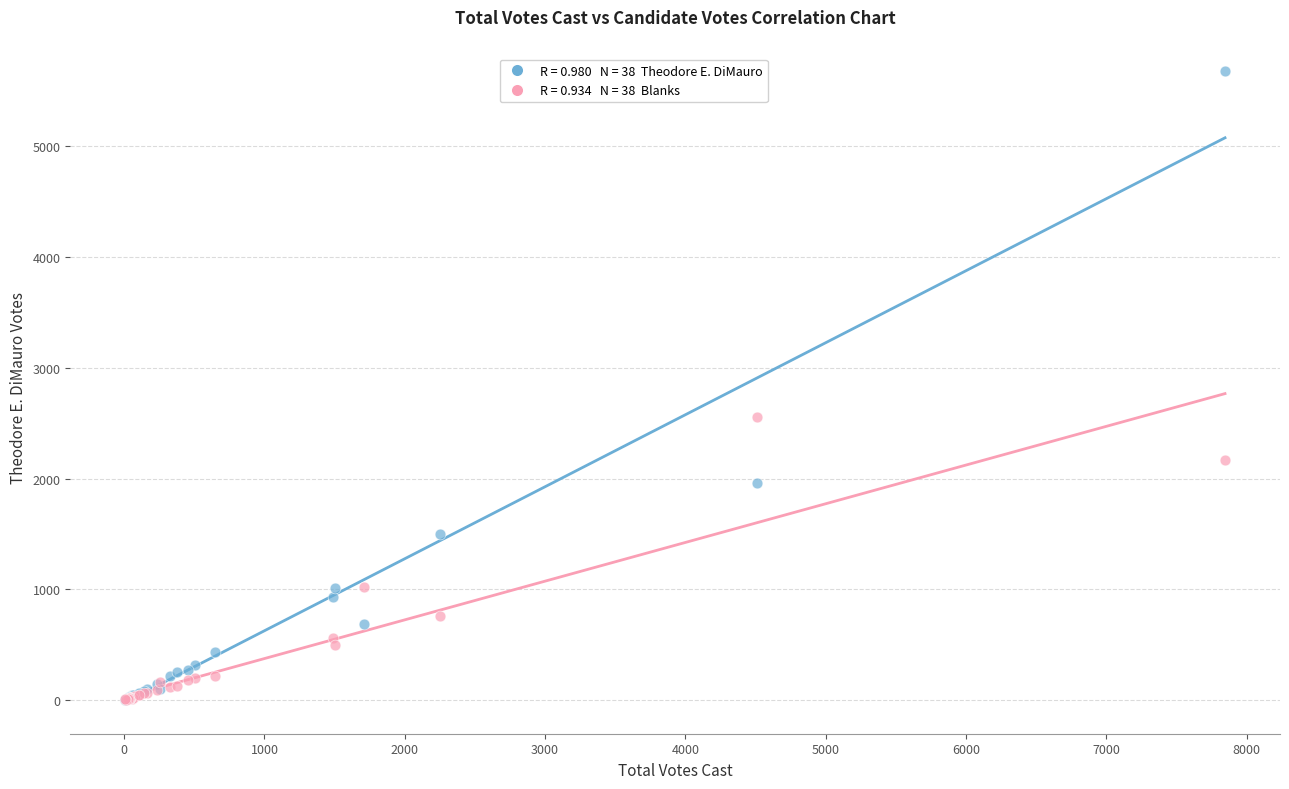

Across all series, what Y value is closest to 2840?

2553